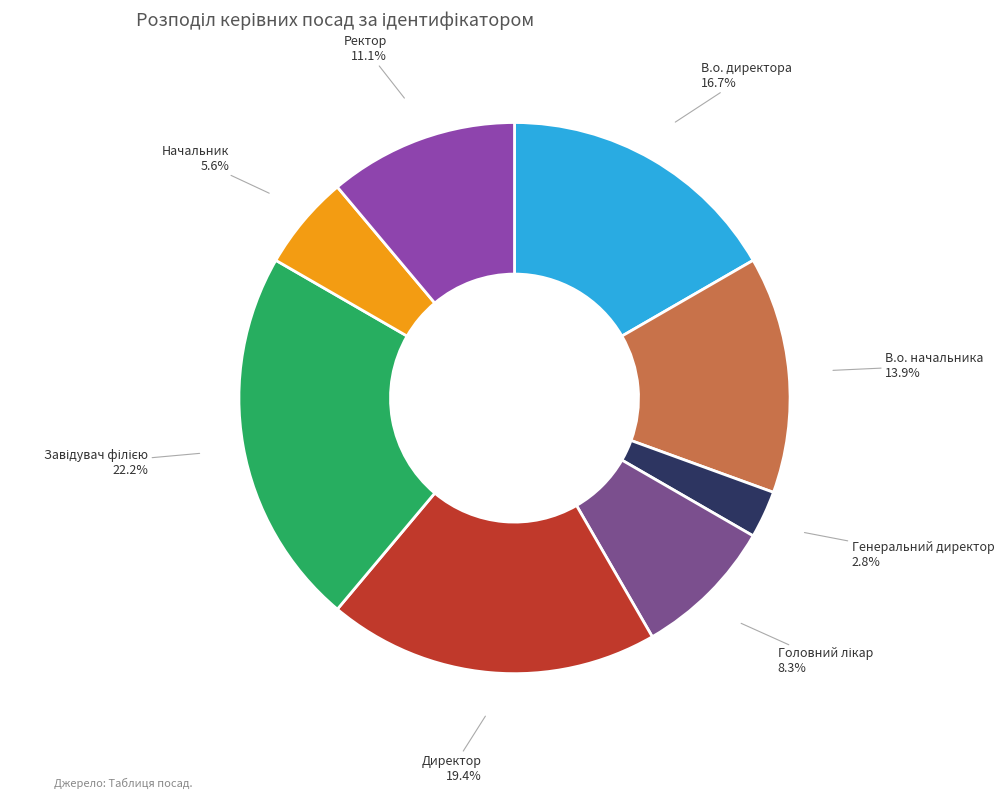

What is the smallest slice in the pie chart?

Генеральний директор